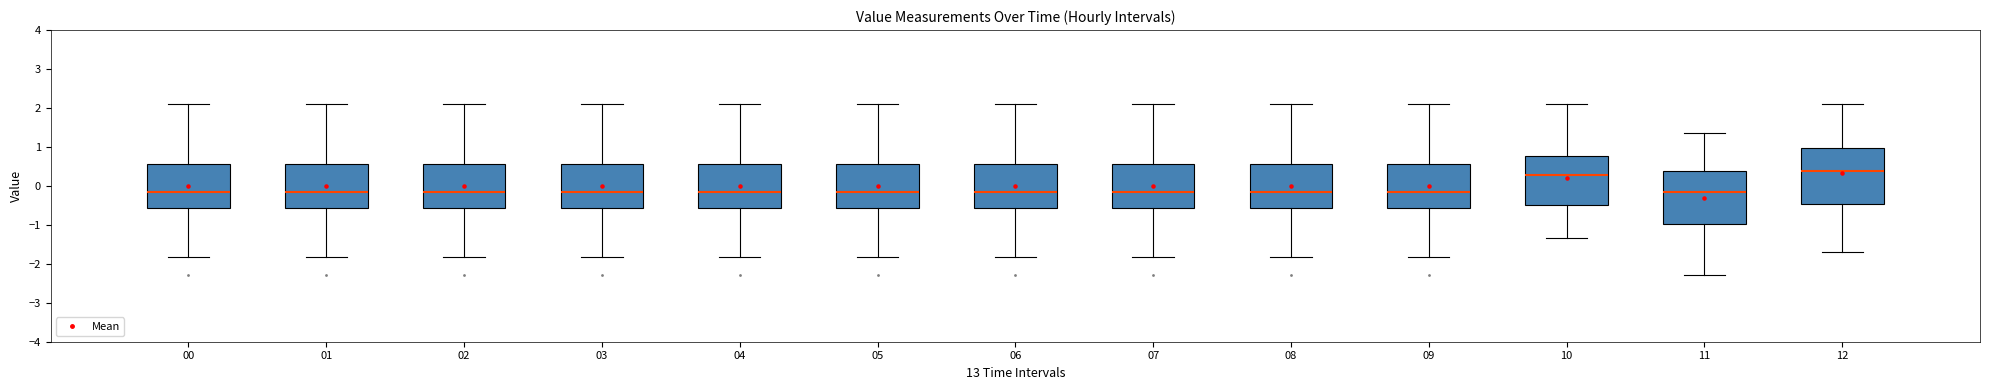

Reading left to right, transcribe this box plot: for each box, give where its median line is, the range the box spans, and where its two whiskers end, as read against the y-axis. The values are not printed on the chart, so give them approximately, as read against the axis.

00: median -0.2, box -0.6 to 0.6, whiskers -1.8 to 2.1
01: median -0.2, box -0.6 to 0.6, whiskers -1.8 to 2.1
02: median -0.2, box -0.6 to 0.6, whiskers -1.8 to 2.1
03: median -0.2, box -0.6 to 0.6, whiskers -1.8 to 2.1
04: median -0.2, box -0.6 to 0.6, whiskers -1.8 to 2.1
05: median -0.2, box -0.6 to 0.6, whiskers -1.8 to 2.1
06: median -0.2, box -0.6 to 0.6, whiskers -1.8 to 2.1
07: median -0.2, box -0.6 to 0.6, whiskers -1.8 to 2.1
08: median -0.2, box -0.6 to 0.6, whiskers -1.8 to 2.1
09: median -0.2, box -0.6 to 0.6, whiskers -1.8 to 2.1
10: median 0.3, box -0.5 to 0.8, whiskers -1.3 to 2.1
11: median -0.2, box -1.0 to 0.4, whiskers -2.3 to 1.4
12: median 0.4, box -0.5 to 1.0, whiskers -1.7 to 2.1